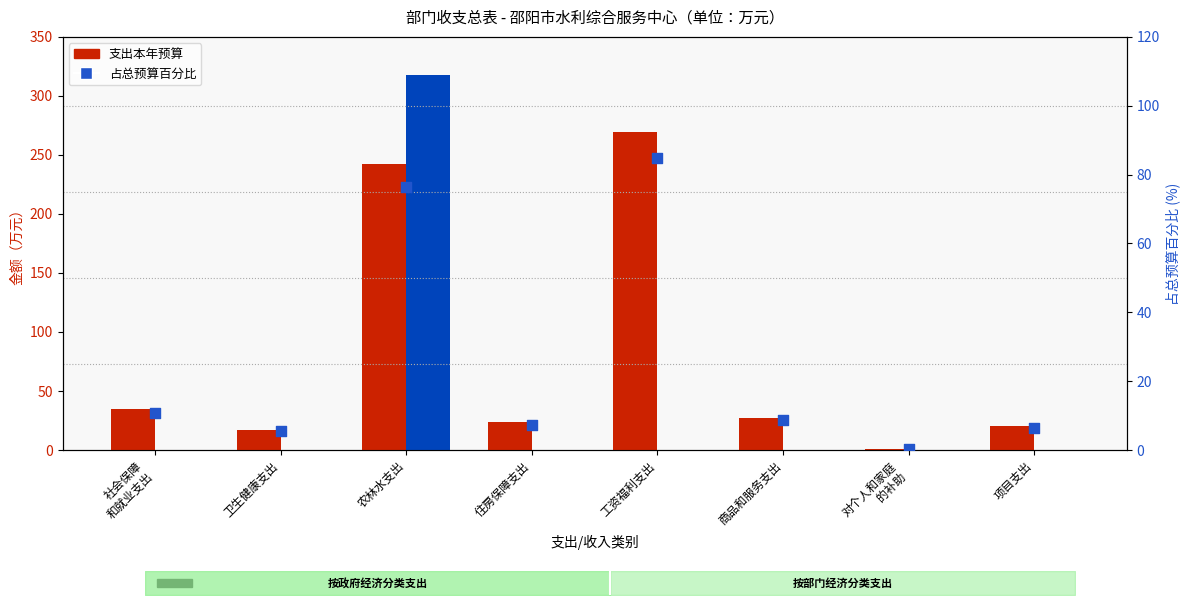

At how many categories does at least one series exceed 77?

2